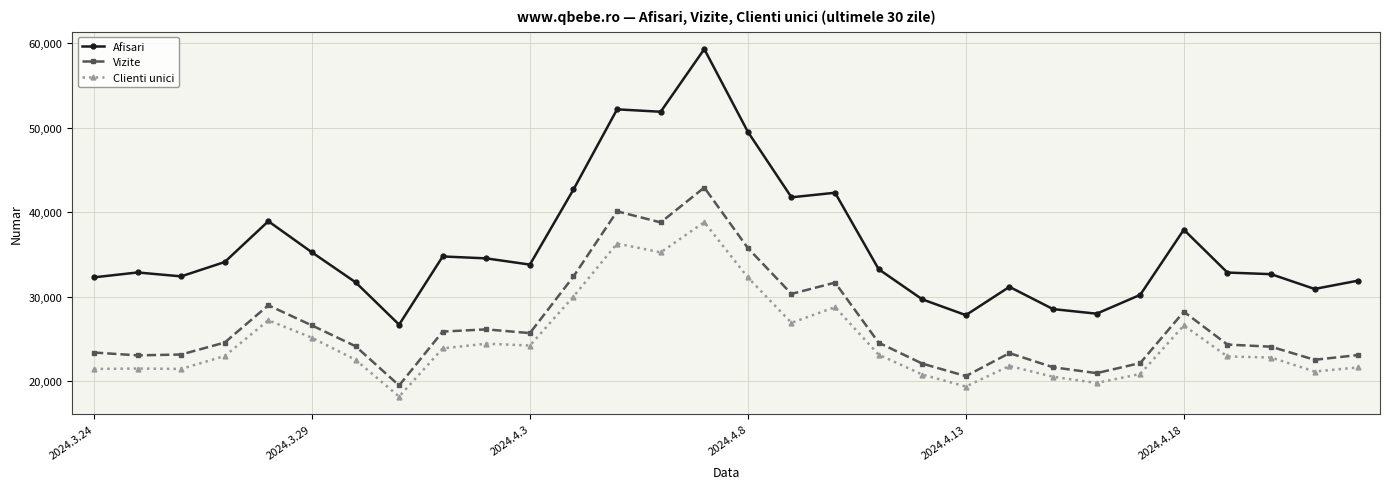

List the series in order of their peak value, lowest first.

Clienti unici, Vizite, Afisari